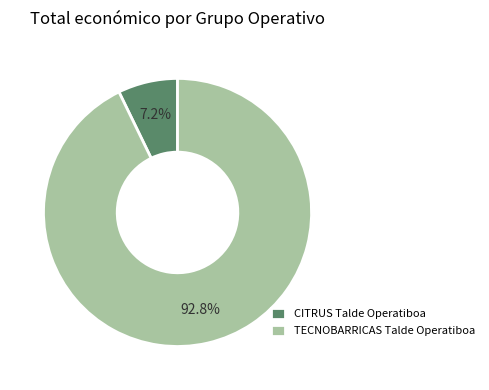

Which category has the biggest portion of the pie?

TECNOBARRICAS Talde Operatiboa